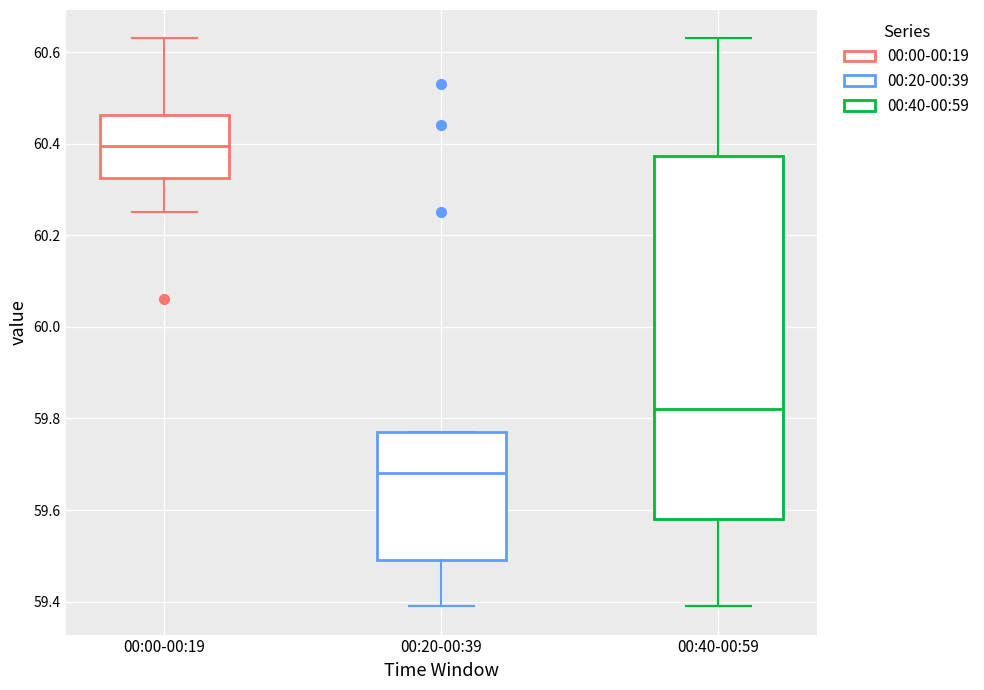

Reading left to right, read every box against the y-axis: the position of its median line, the range the box covers, and the ends of its whiskers. The values are not printed on the chart, so give them approximately, as read against the axis.

00:00-00:19: median 60.40, box 60.32 to 60.46, whiskers 60.26 to 60.64
00:20-00:39: median 59.68, box 59.50 to 59.78, whiskers 59.40 to 59.78
00:40-00:59: median 59.82, box 59.58 to 60.38, whiskers 59.40 to 60.64